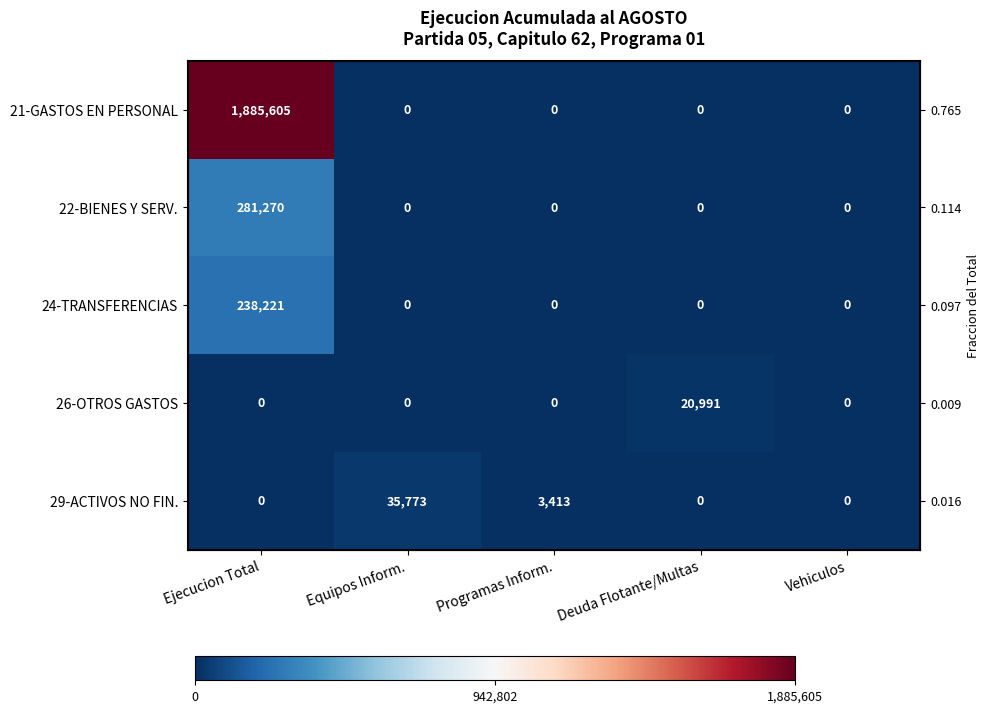

Rank the series by their maximum value, from highest to lowest.

21-GASTOS EN PERSONAL, 22-BIENES Y SERV., 24-TRANSFERENCIAS, 29-ACTIVOS NO FIN., 26-OTROS GASTOS